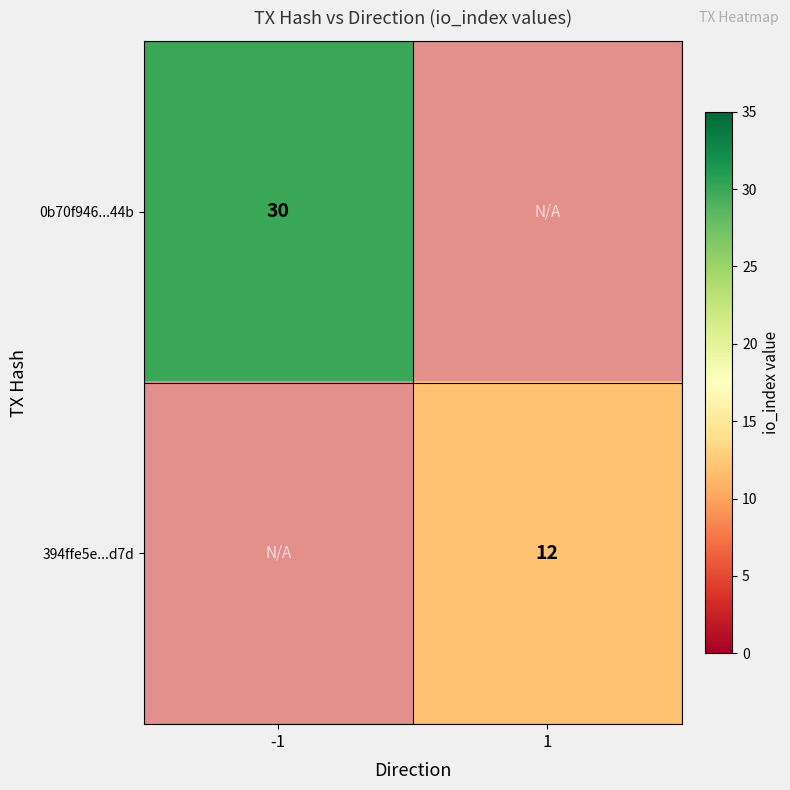

Is it true that 394ffe5e...d7d equals 4.8 at 1?

False